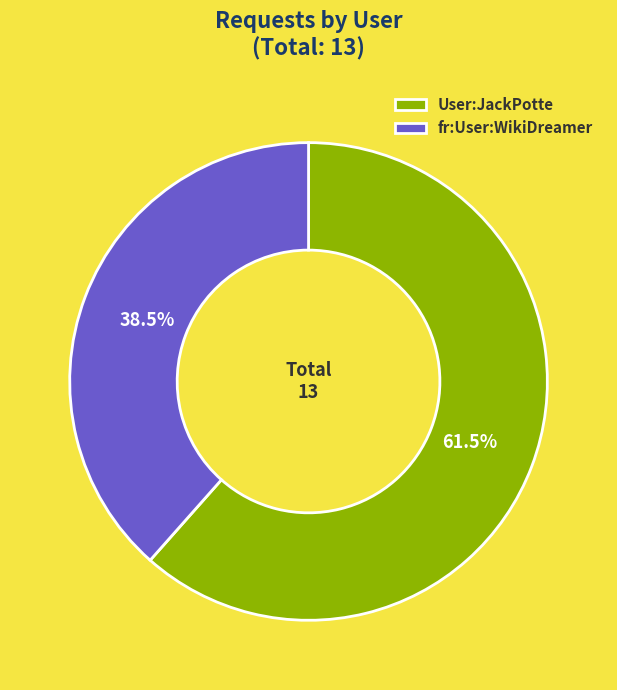

Which category has the biggest portion of the pie?

User:JackPotte